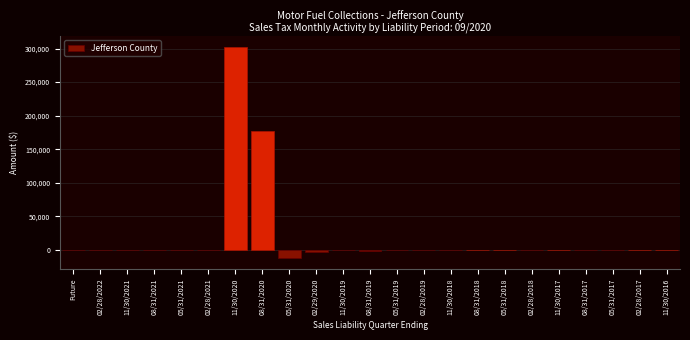

At which label is the value closest to 145085?

08/31/2020